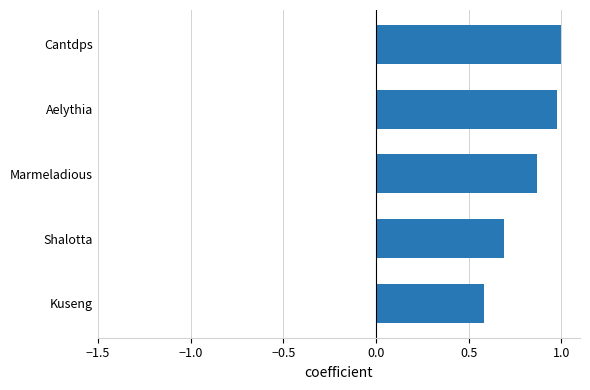

Is it true that the value at Shalotta is 0.9?

False